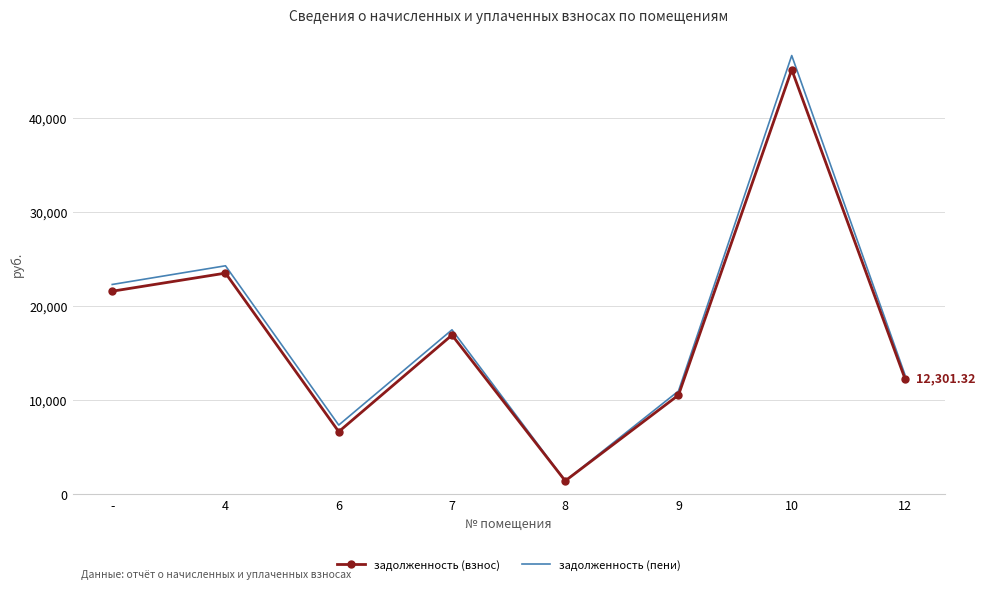

Reading left to right, list all the values displayed in this chart.

задолженность (взнос): 21607.6	23533.0	6654.3	16938.4	1419.6	10550.2	45194.0	12301.3
задолженность (пени): 22325.1	24314.4	7359.3	17500.9	1419.5	10983.5	46694.8	12709.8